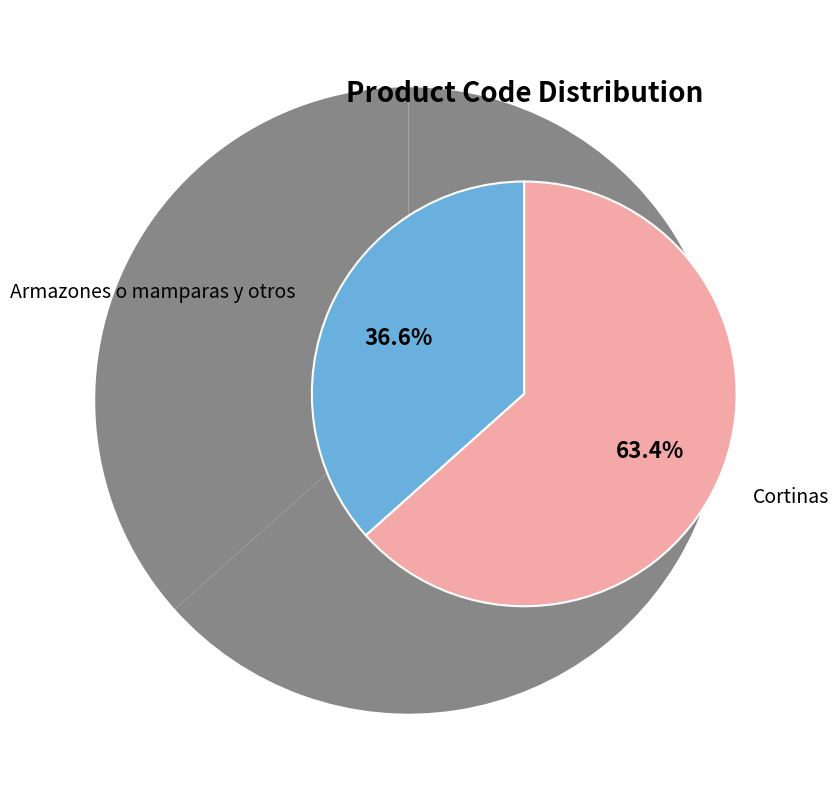

True or false: Cortinas accounts for 63% of the total.

True